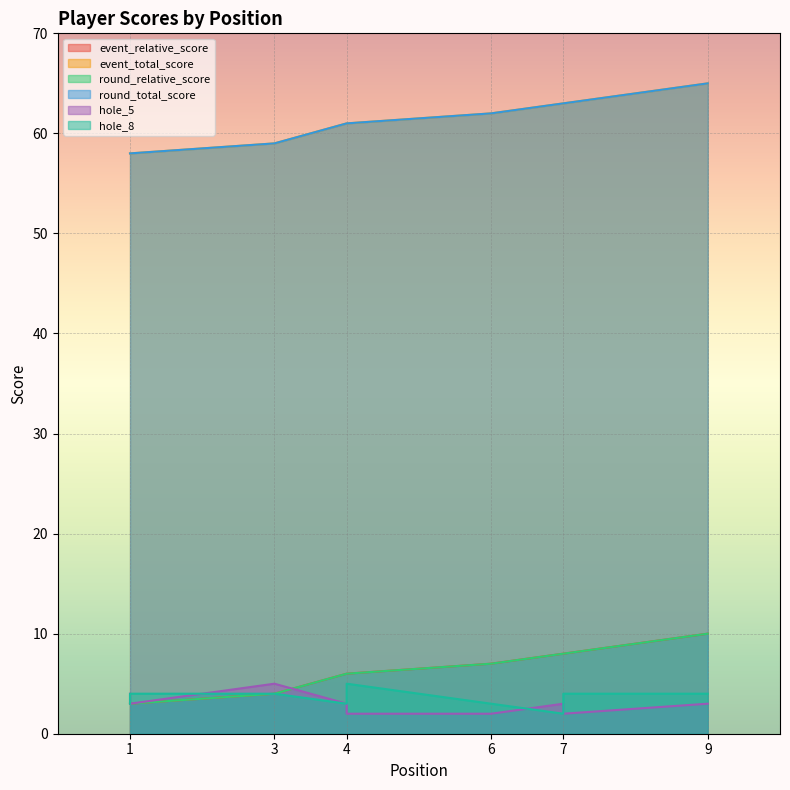

Which series has the largest range (max minus min)?

event_relative_score